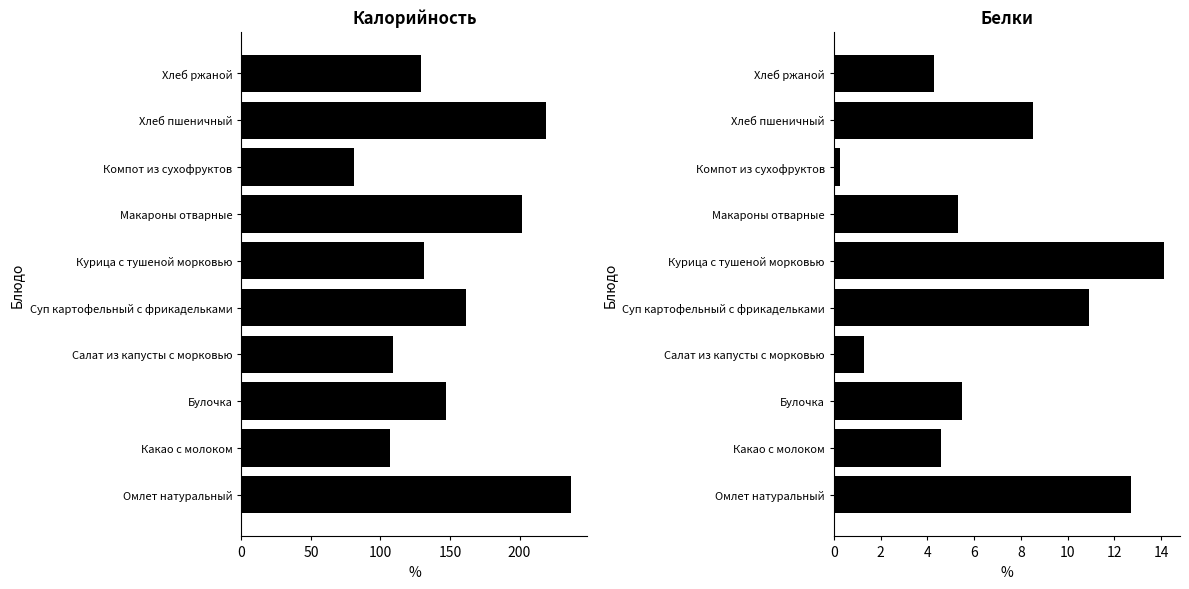

What is the difference between the maximum and second lowest values in the Белки series?

12.8